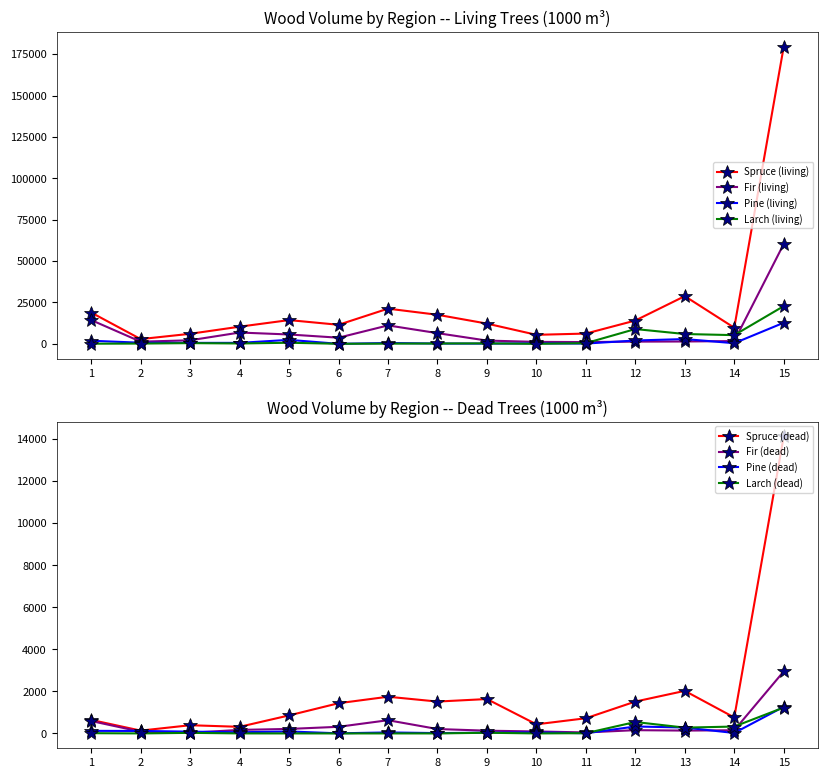

Where is the first local maximum for Spruce (living)?

5